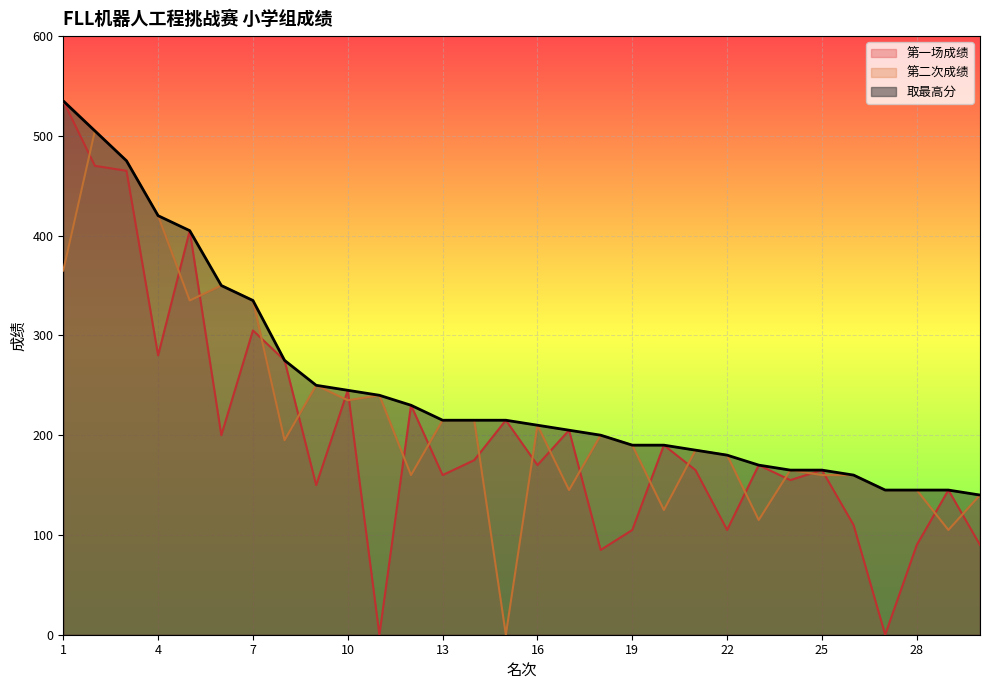

Rank the categories by 第一场成绩 value from highest to lowest.

1, 2, 3, 5, 7, 4, 8, 10, 12, 15, 17, 6, 20, 14, 16, 23, 21, 25, 13, 24, 9, 29, 26, 19, 22, 28, 30, 18, 11, 27